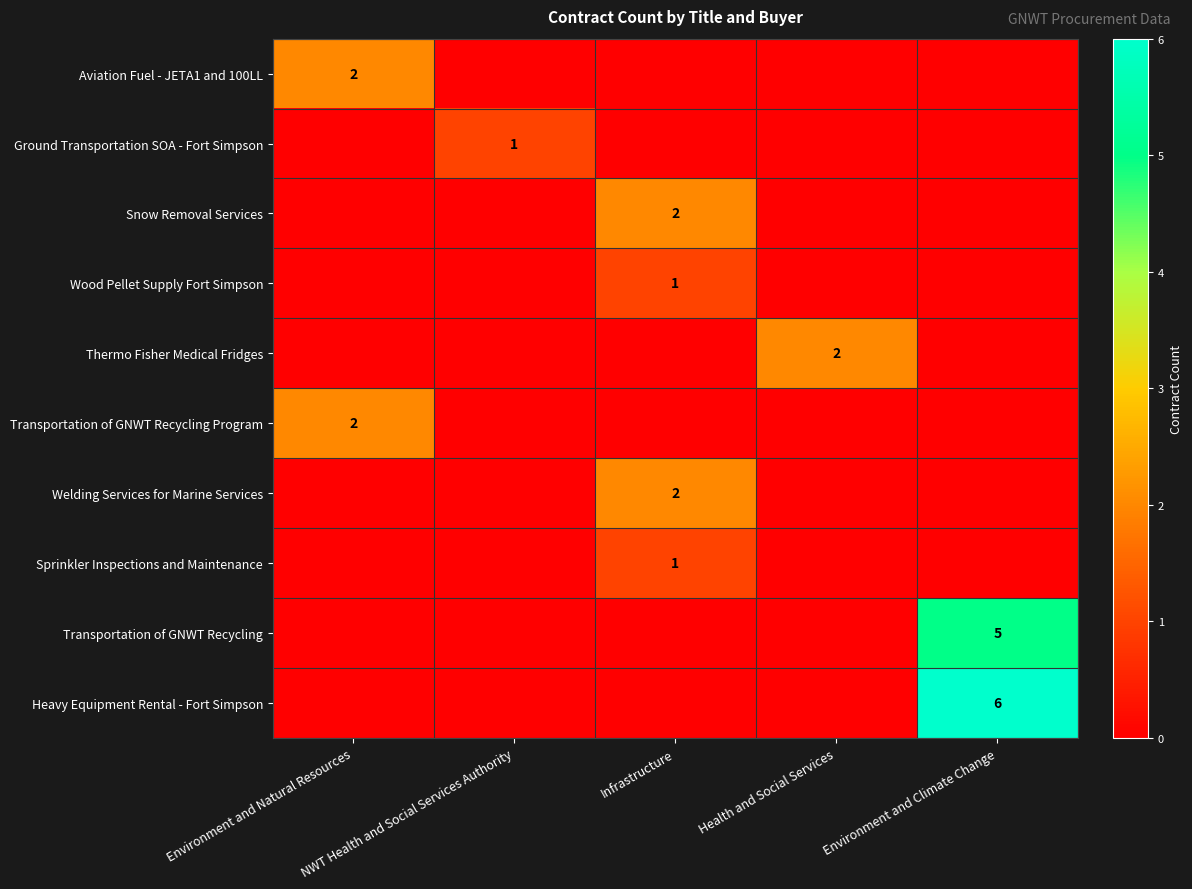

The value of Heavy Equipment Rental - Fort Simpson at Environment and Climate Change is 4. True or false?

False